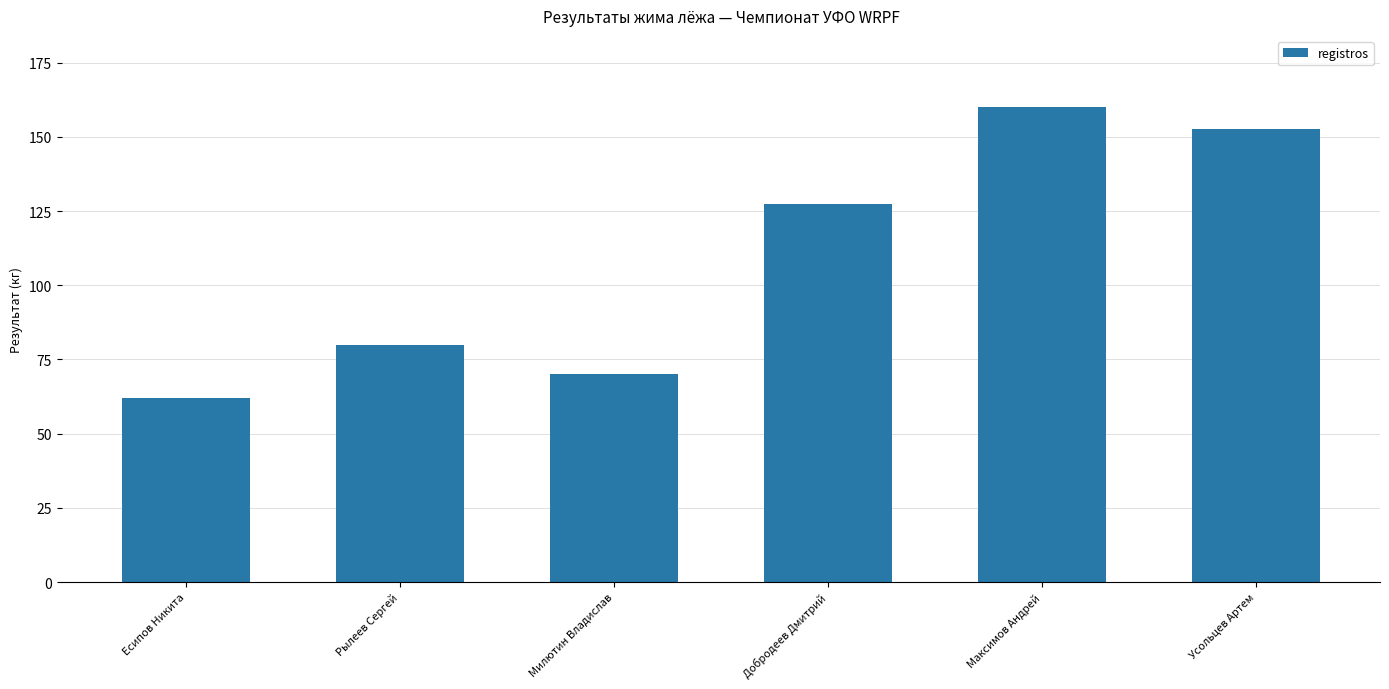

Approximately how many times larger is the value at Милютин Владислав compared to Усольцев Артем?

0.5